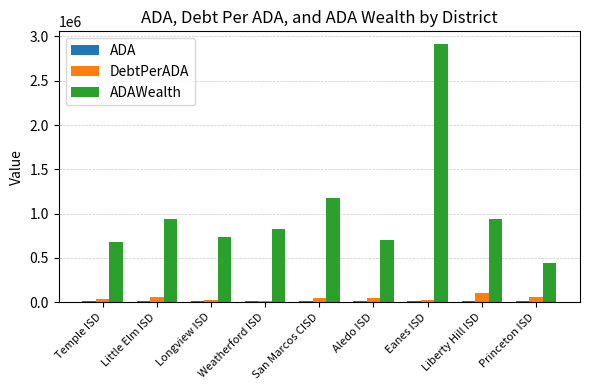

At which category is the sum across all series the highest?

Eanes ISD